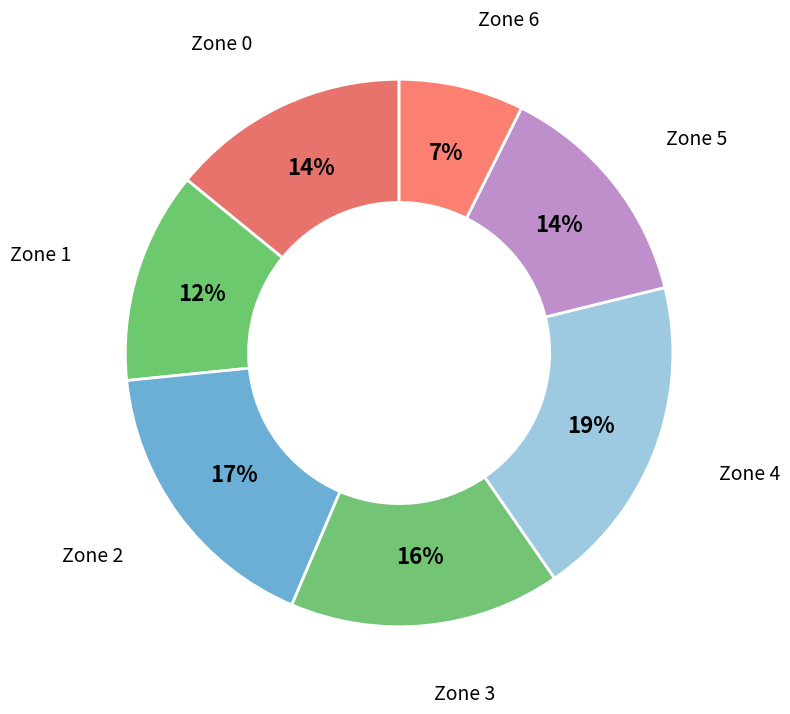

What percentage is the Zone 3 slice, to the nearest percent?

16%